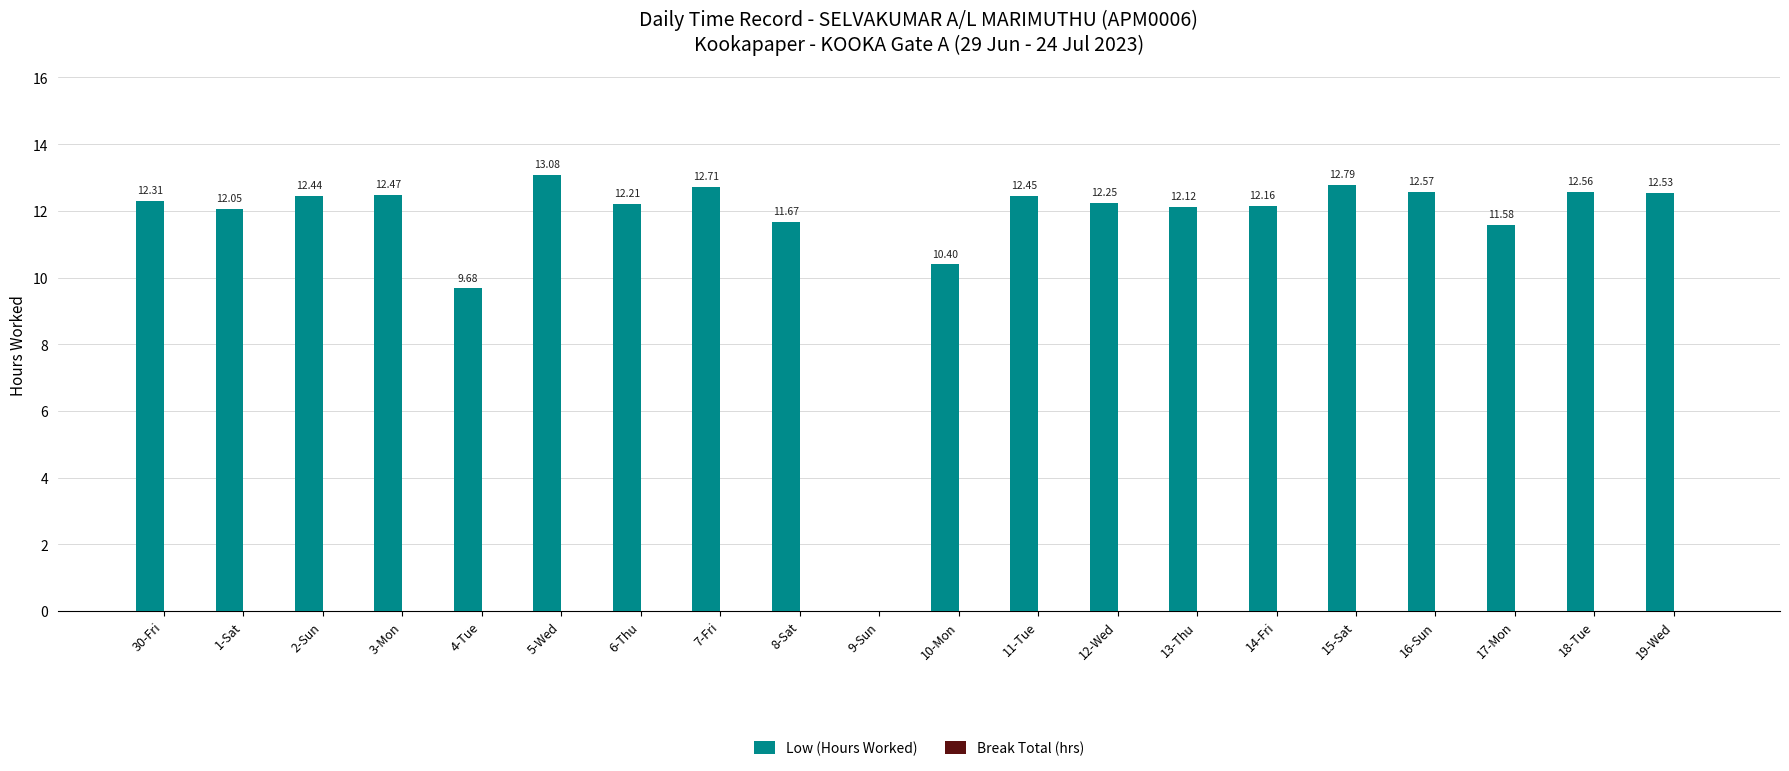

What is the ratio of the value at 8-Sat to the value at 16-Sun?

0.9